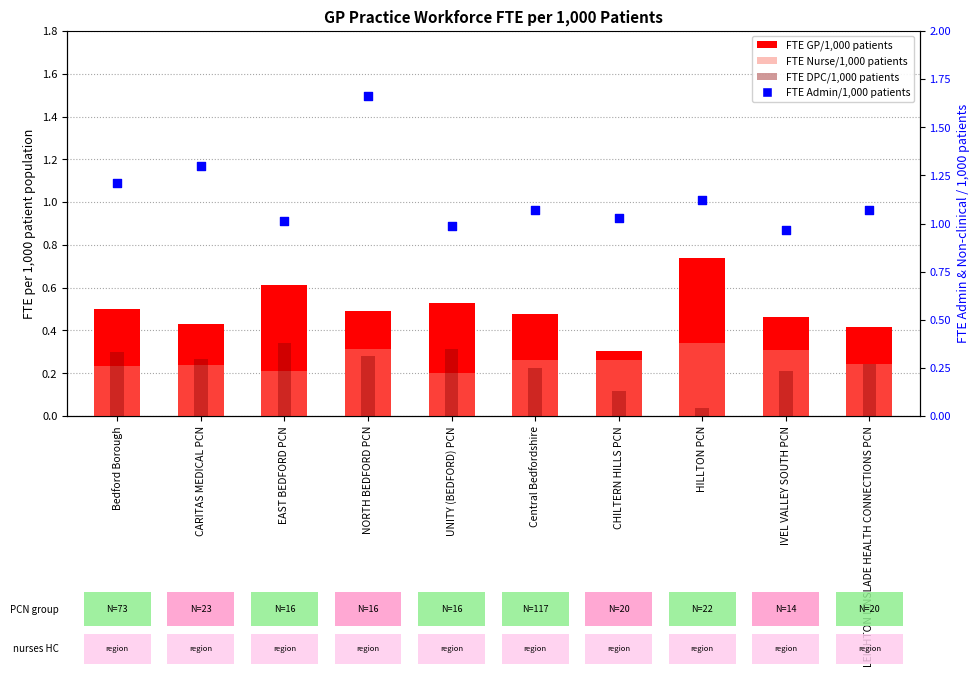

Is the value of FTE Nurse/1,000 patients at Bedford Borough greater than the value of FTE GP/1,000 patients at CHILTERN HILLS PCN?

No